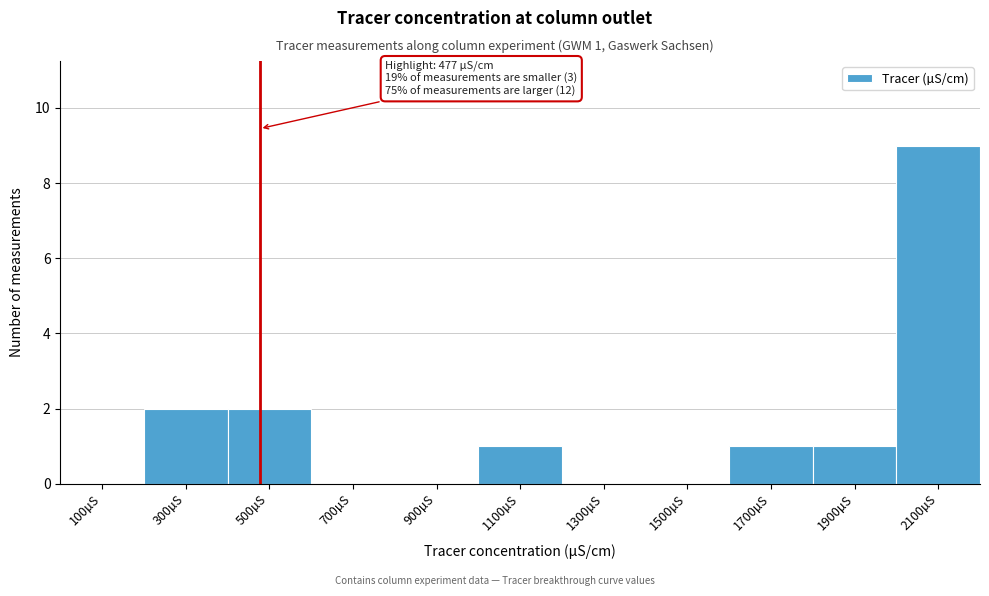

Over which range of the x-axis is the bar tallest?

2000 to 2200